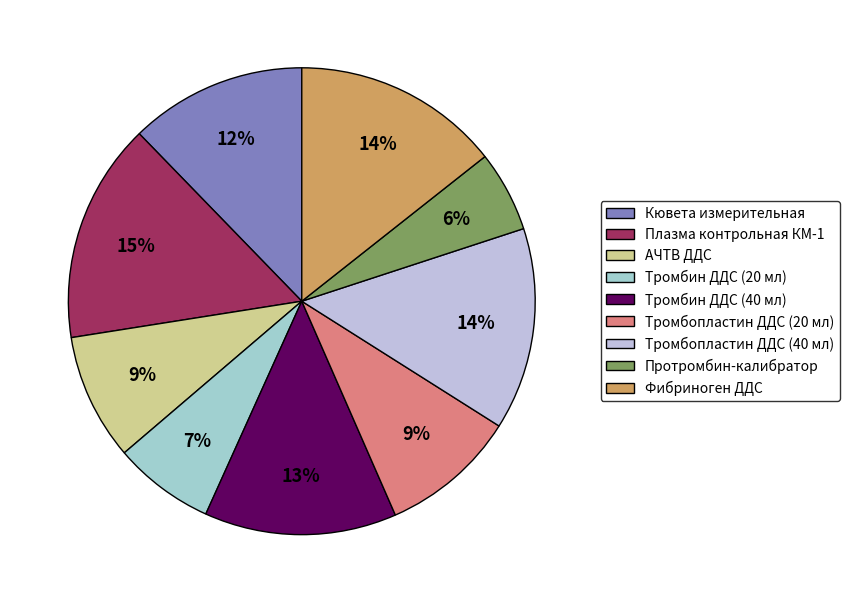

Is Плазма контрольная КМ-1 the majority of the pie?

No